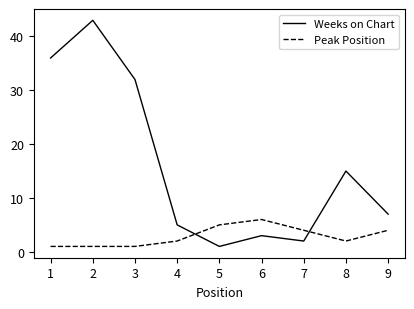

What are all the series names shown in the legend?

Weeks on Chart, Peak Position